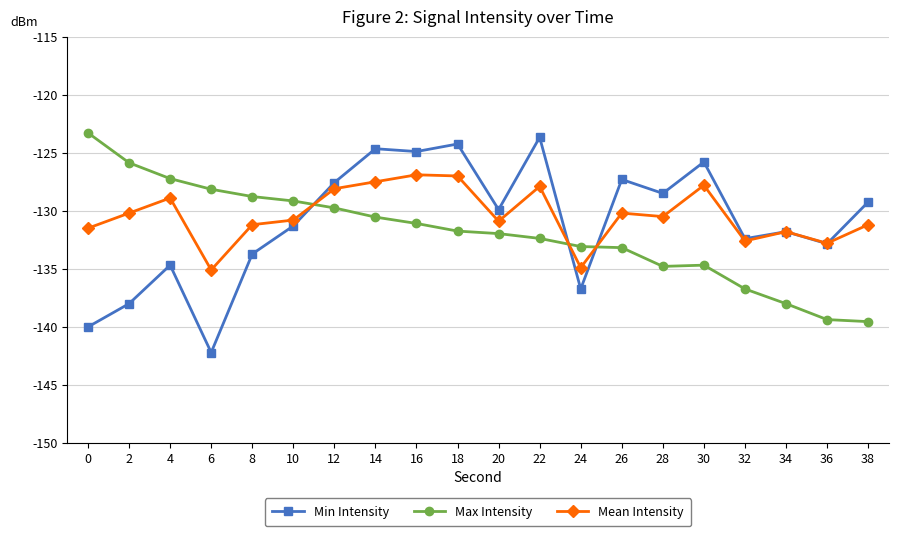

What is the total value across all series at 34?

-401.6